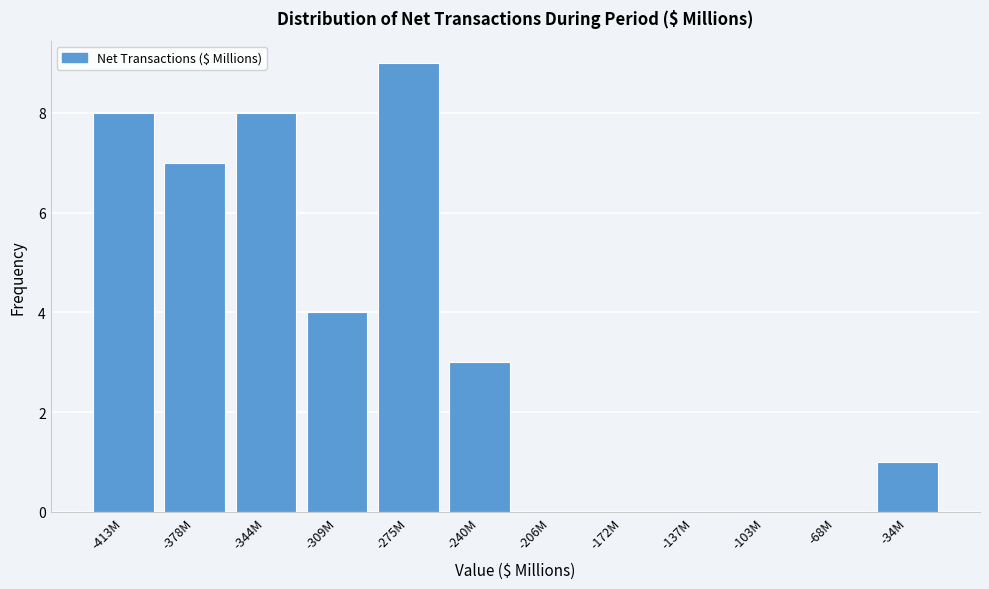

Reading left to right, list all the values displayed in this chart.

-413M=8	-378M=7	-344M=8	-309M=4	-275M=9	-240M=3	-206M=0	-172M=0	-137M=0	-103M=0	-68M=0	-34M=1